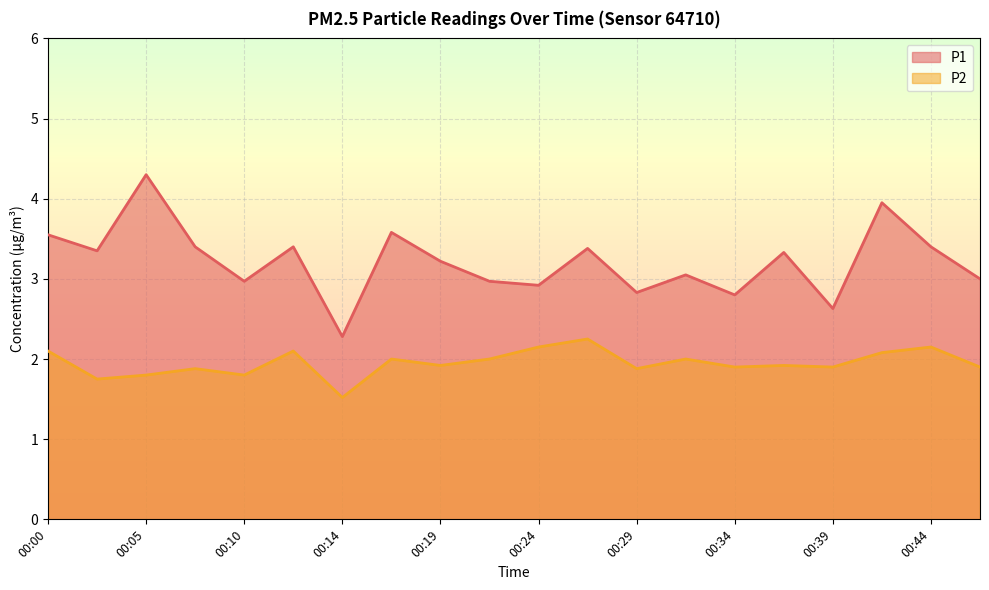

What is the sum of all P2 values?

39.0